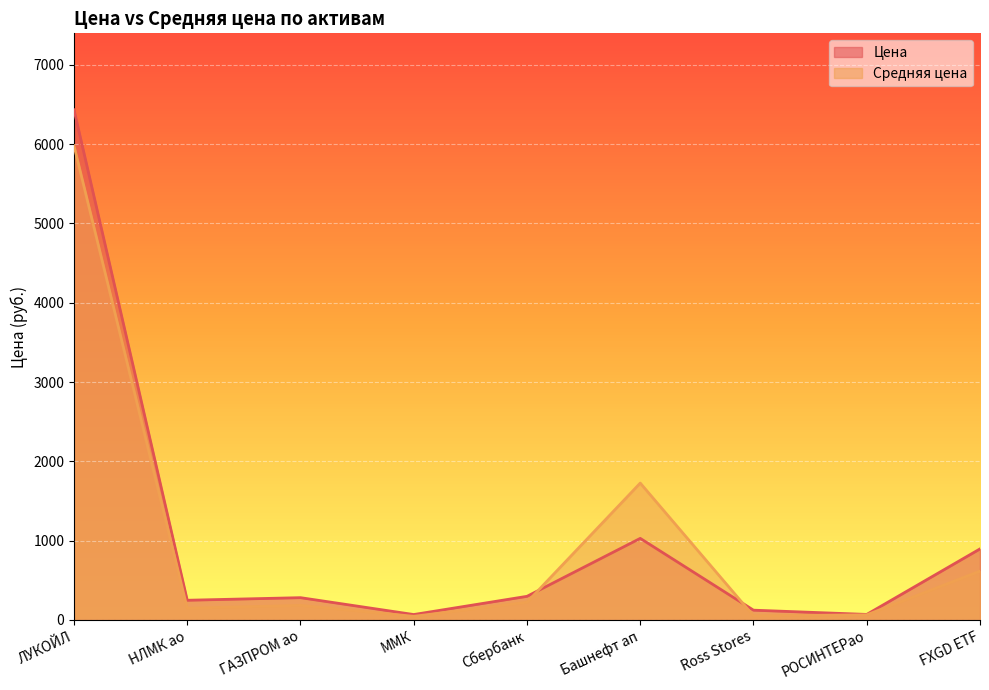

What is the sum of the Средняя цена values at Сбербанк and Башнефт ап?

1946.6